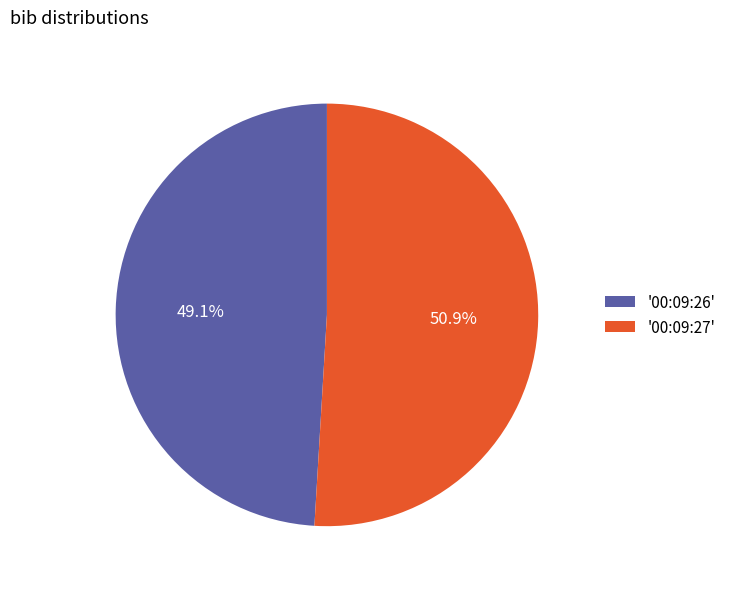

Rank the categories by value from highest to lowest.

'00:09:27', '00:09:26'